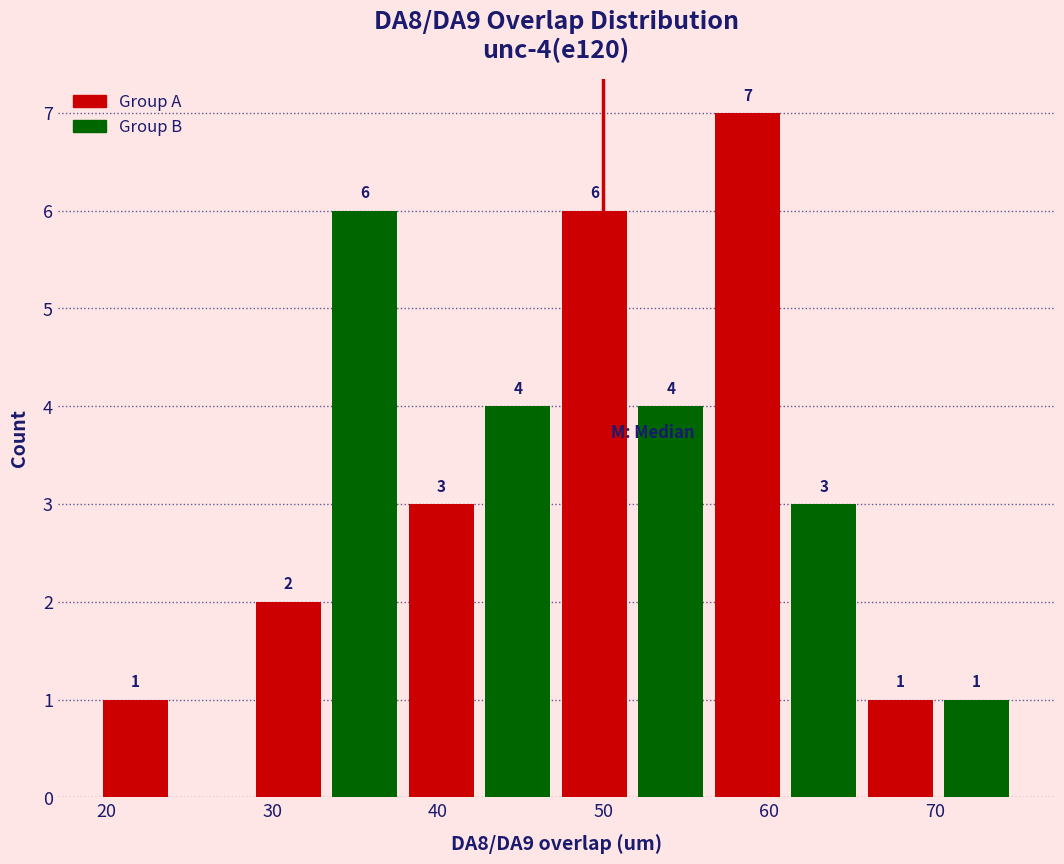

Over which range of the x-axis is the bar tallest?

56 to 61